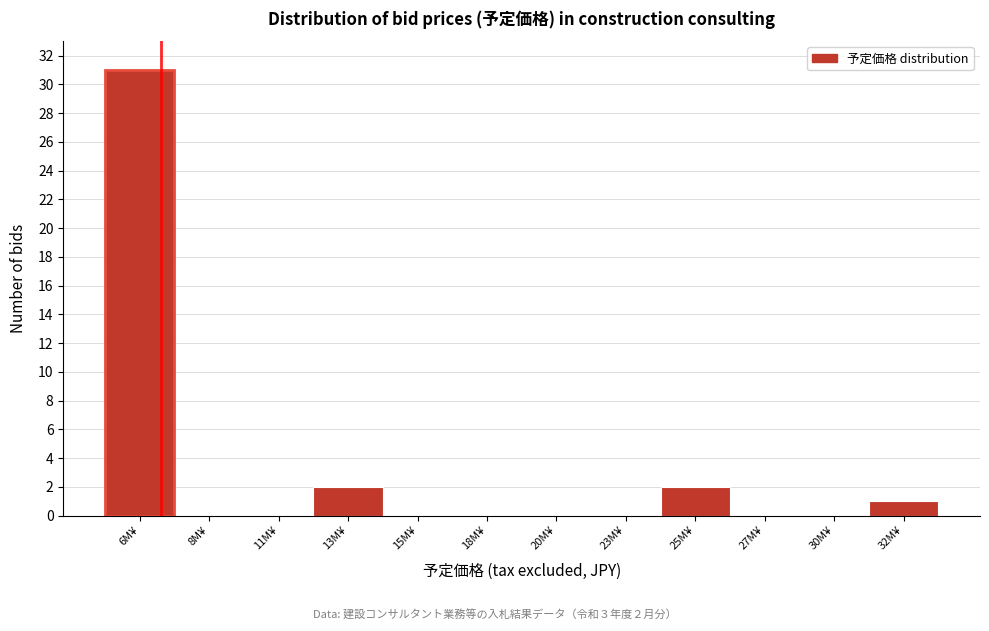

Reading left to right, what are all the values shown in this chart?

6M¥=31	8M¥=0	11M¥=0	13M¥=2	15M¥=0	18M¥=0	20M¥=0	23M¥=0	25M¥=2	27M¥=0	30M¥=0	32M¥=1